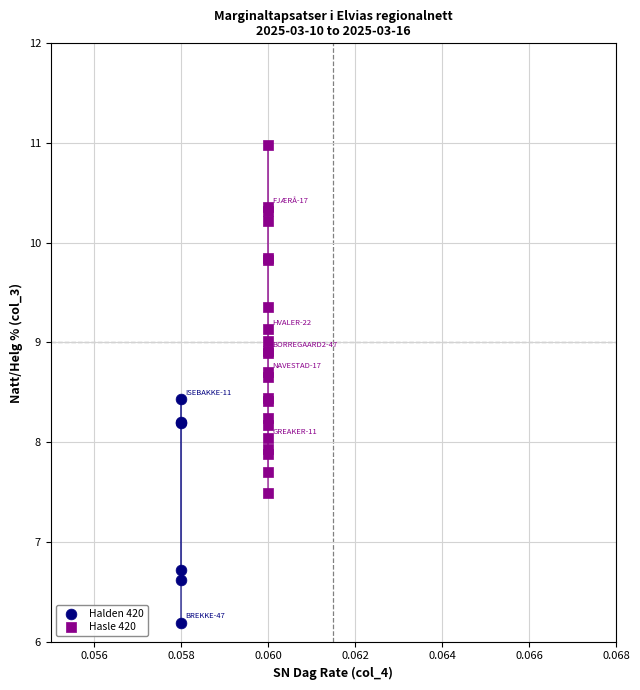

Which series has the widest spread of Y values?

Hasle 420